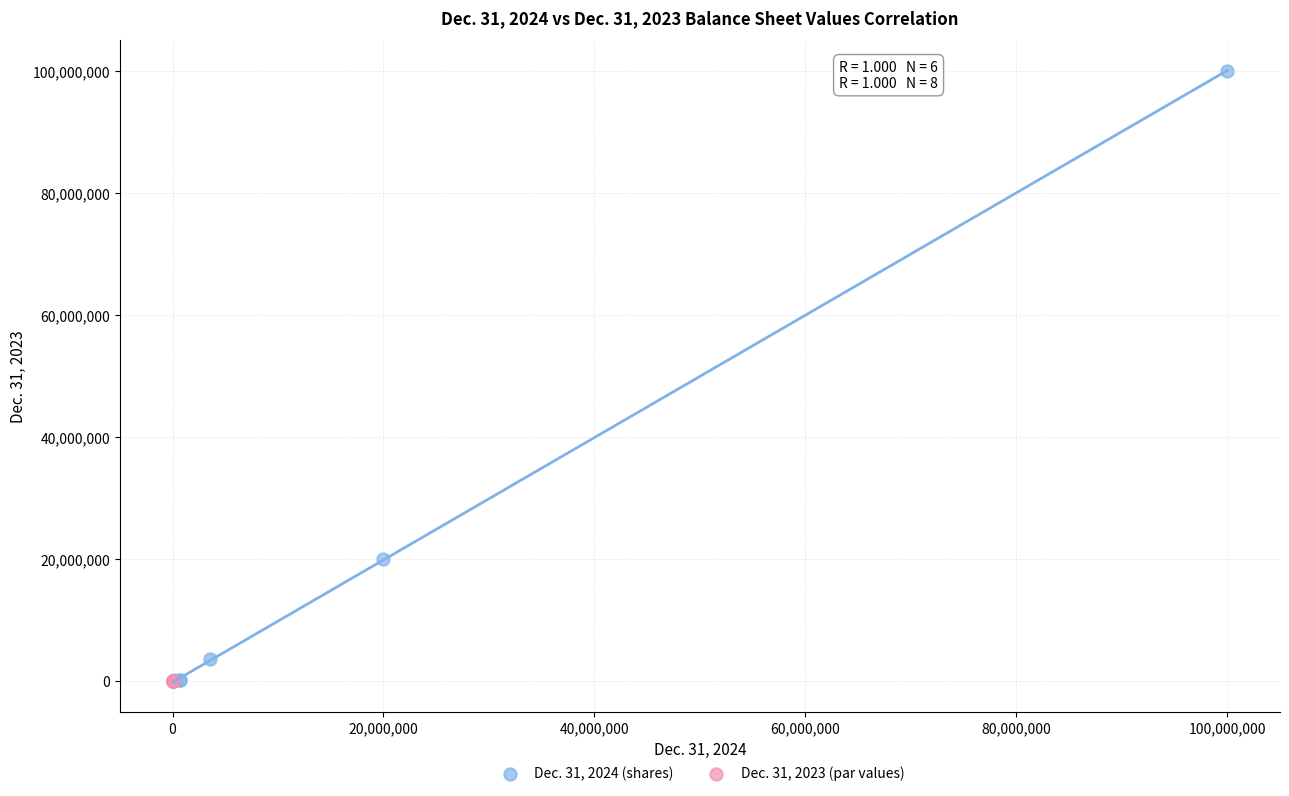

Which series has the widest spread of Y values?

Dec. 31, 2024 (shares)